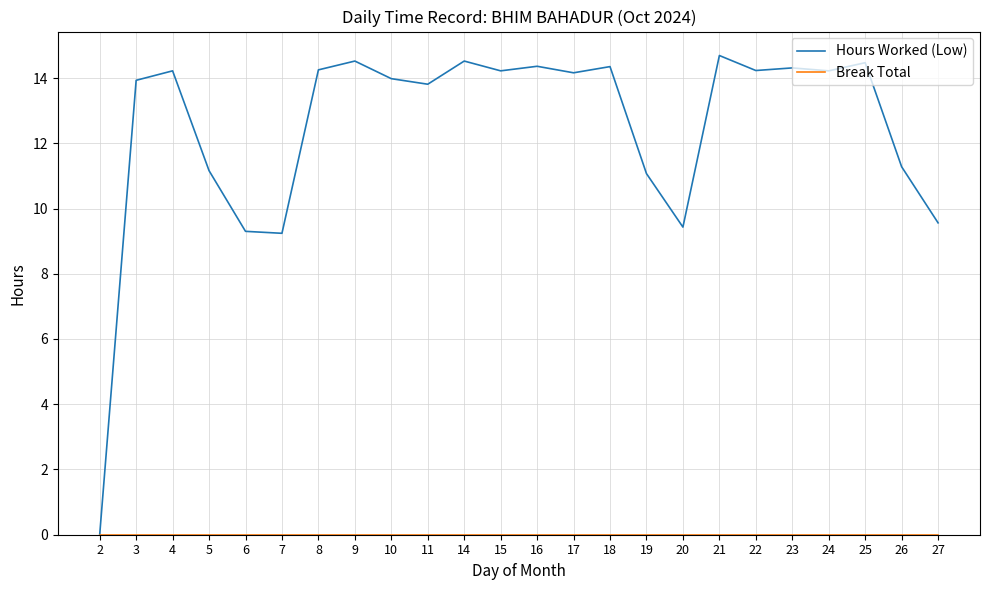

Does the chart have visible grid lines?

Yes